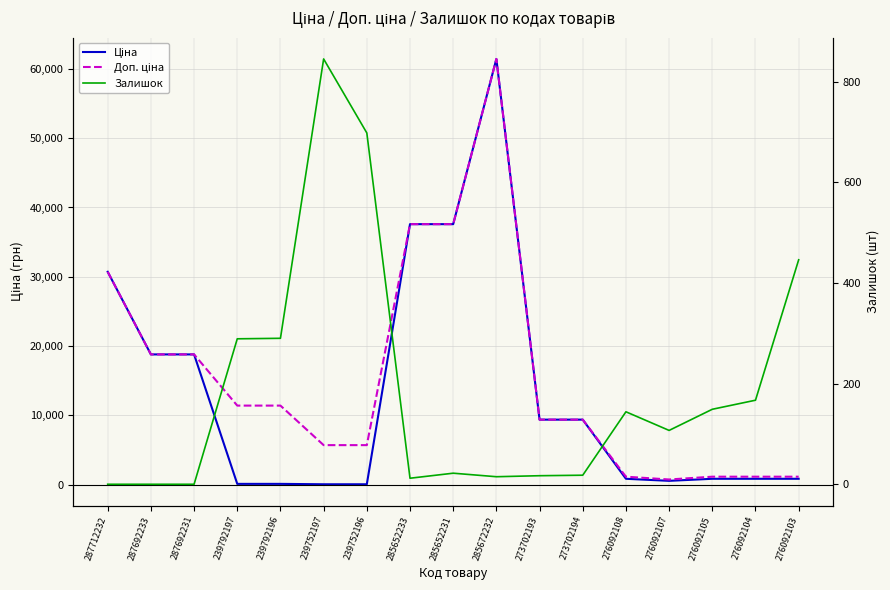

Reading right to left, what are all the values shown in this chart?

Ціна: 848.4	848.4	848.4	551.5	848.4	9384.0	9384.0	61434.3	37593.6	37593.6	57.0	57.0	114.1	114.1	18796.8	18796.8	30717.1
Доп. ціна: 1149.7	1149.7	1149.7	747.0	1149.7	9384.0	9384.0	61434.3	37593.6	37593.6	5705.0	5705.0	11410.0	11410.0	18796.8	18796.8	30717.1
Залишок: 446.0	167.0	149.0	107.0	144.0	18.0	17.0	15.0	22.0	12.0	698.0	845.0	290.0	289.0	0.0	0.0	0.0